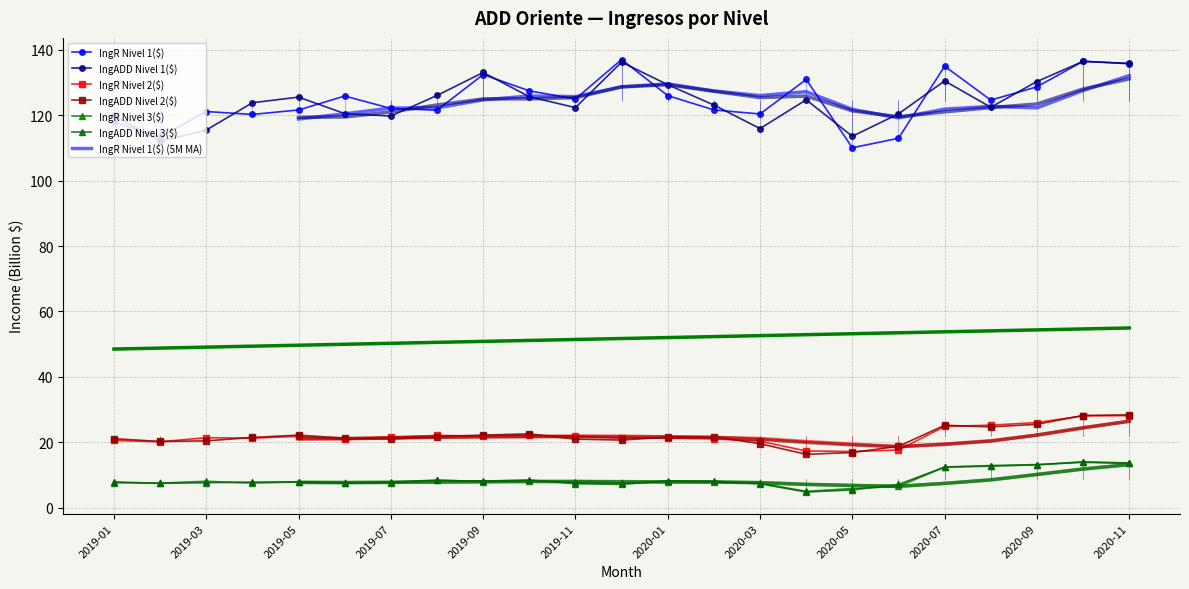

What is the sum of all IngR Nivel 3($) values?

199.4